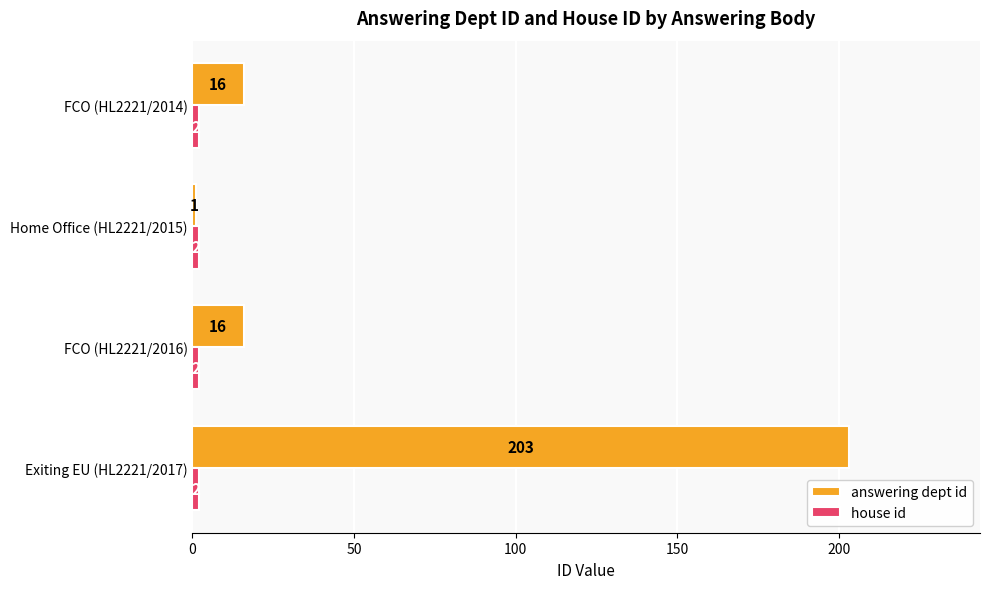

What is the sum of the answering dept id values at Home Office (HL2221/2015) and FCO (HL2221/2016)?

17